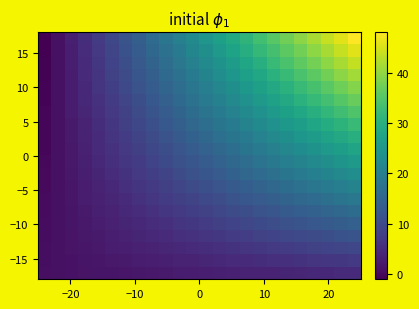

How many distinct data groups are displayed?

20